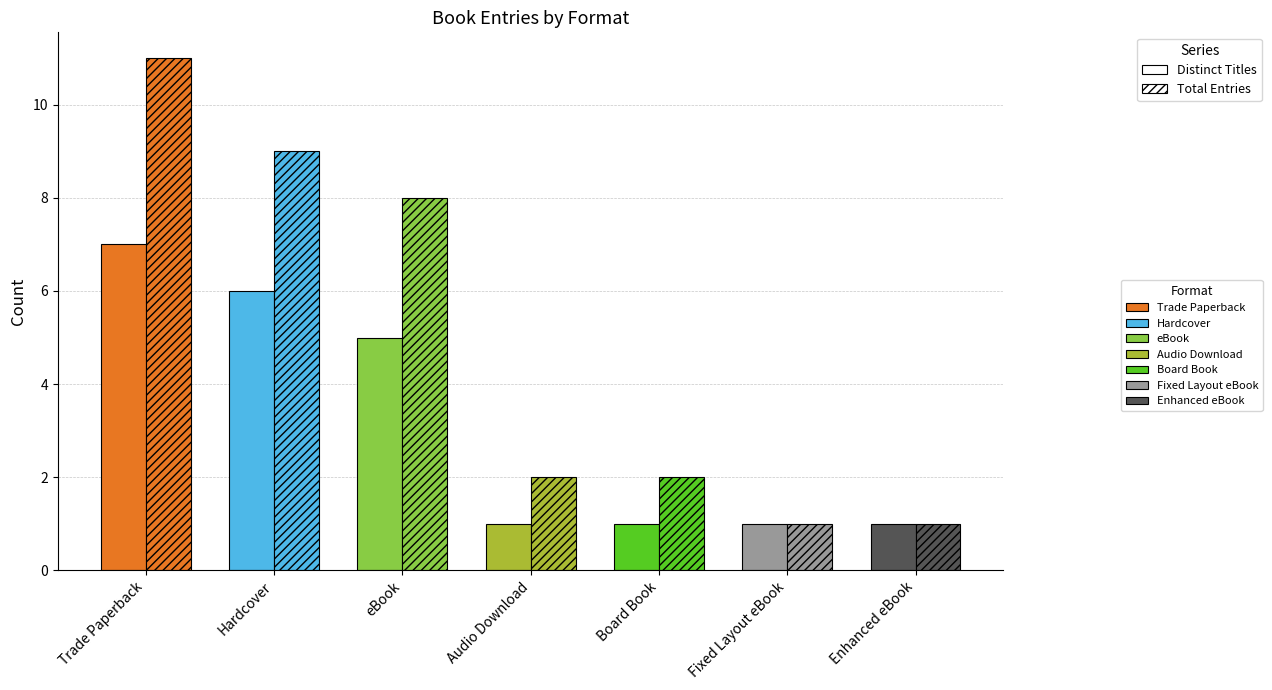

How many bars are there in total?

14